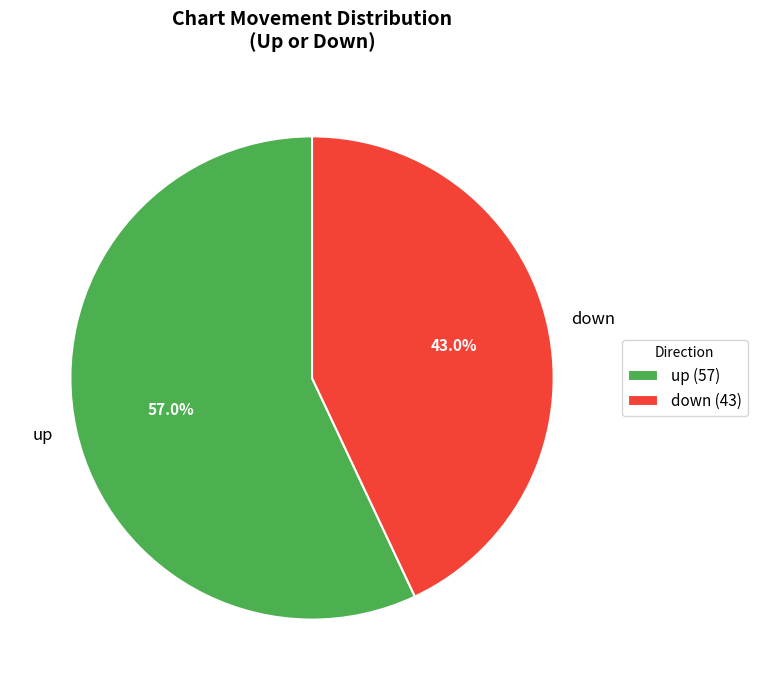

How many segments does this pie chart have?

2